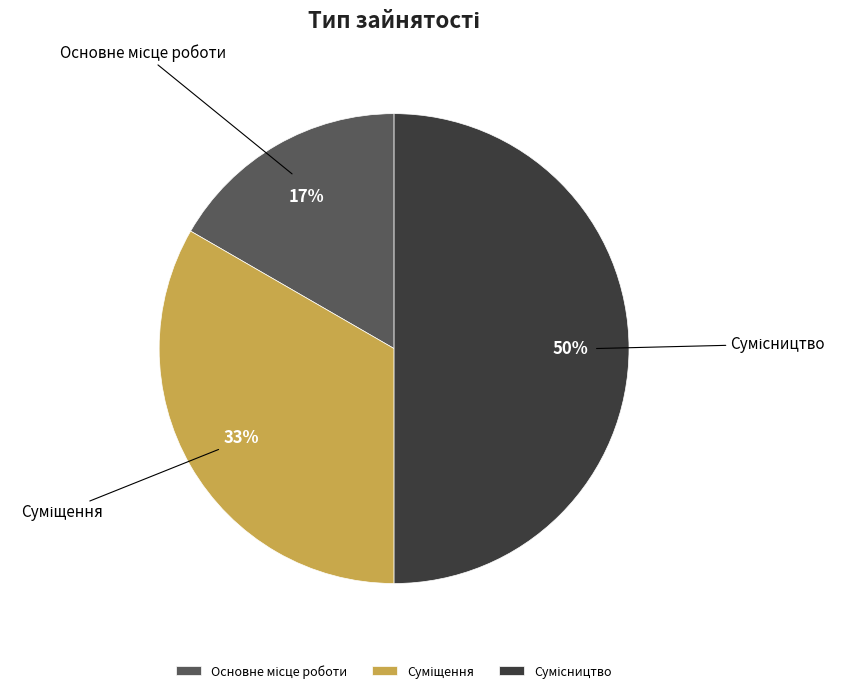

Count the number of slices in the pie.

3